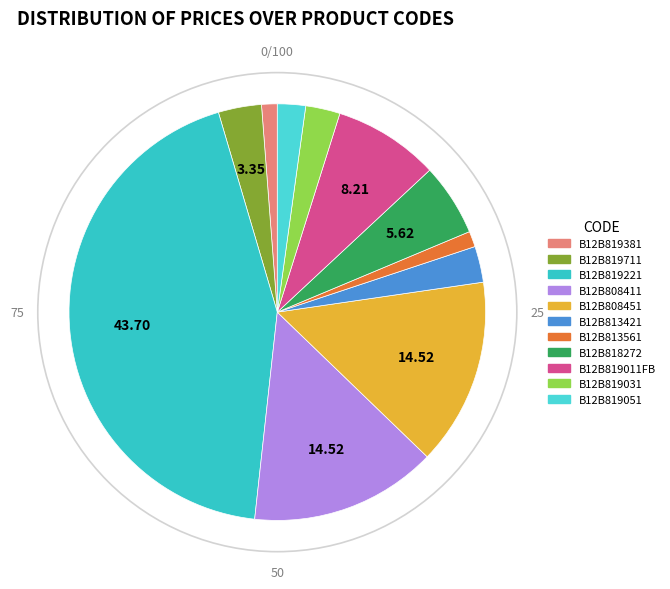

Rank the categories by value from highest to lowest.

B12B819221, B12B808411, B12B808451, B12B819011FB, B12B818272, B12B819711, B12B813421, B12B819031, B12B819051, B12B819381, B12B813561